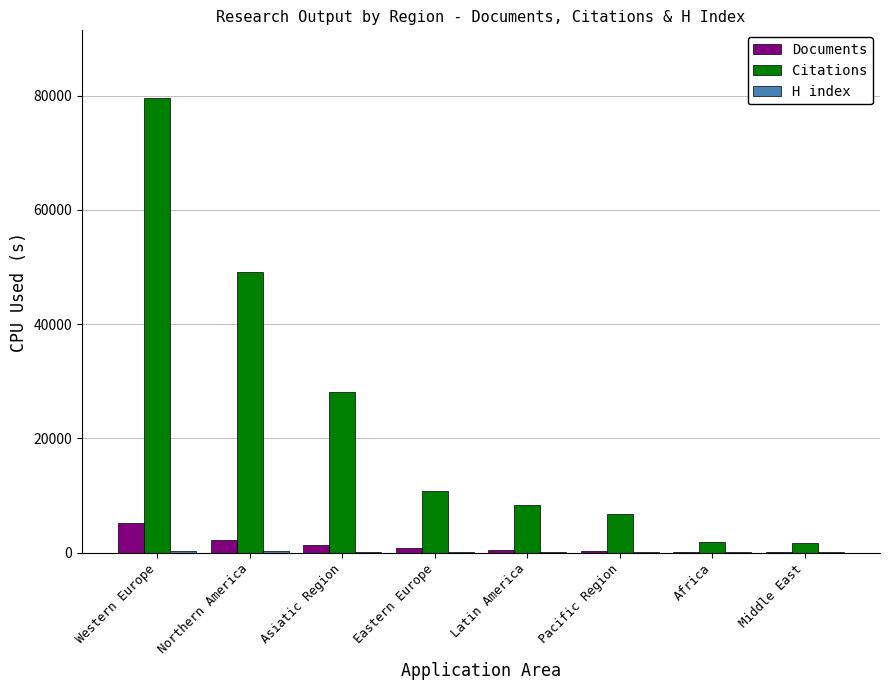

How many groups of bars are there?

8